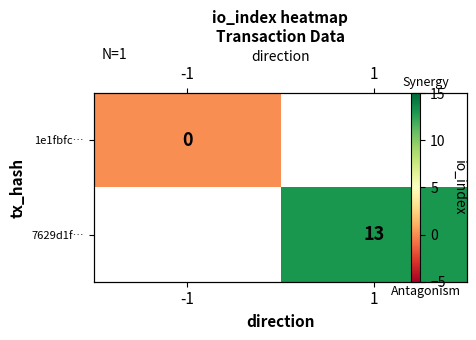

List the series in order of their overall mean, lowest first.

1e1fbfc…, 7629d1f…